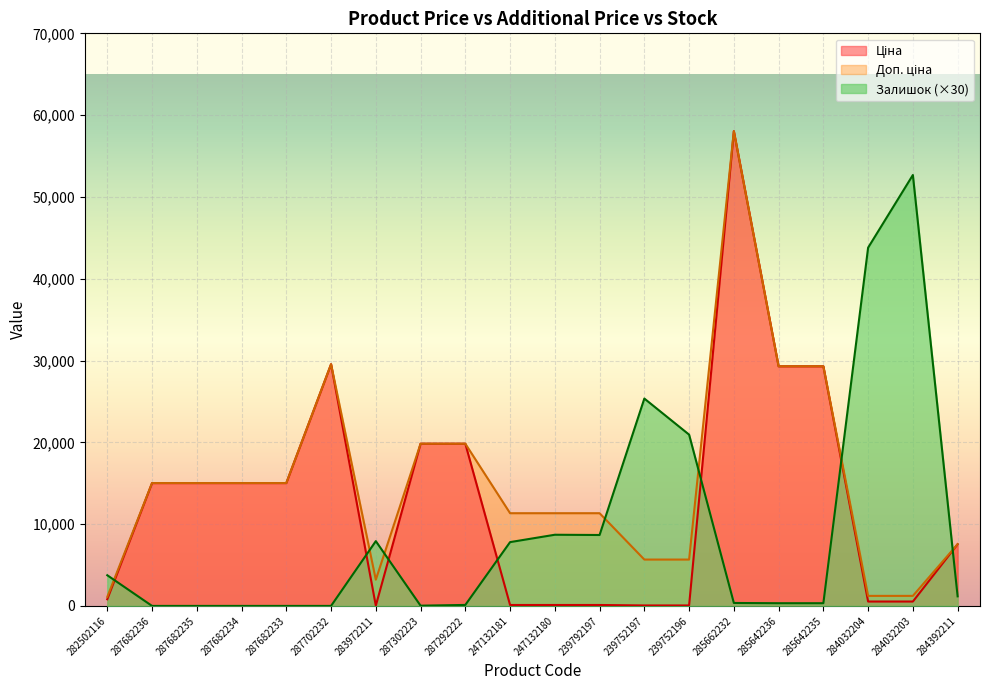

What is the average value of the Залишок series?

9097.5